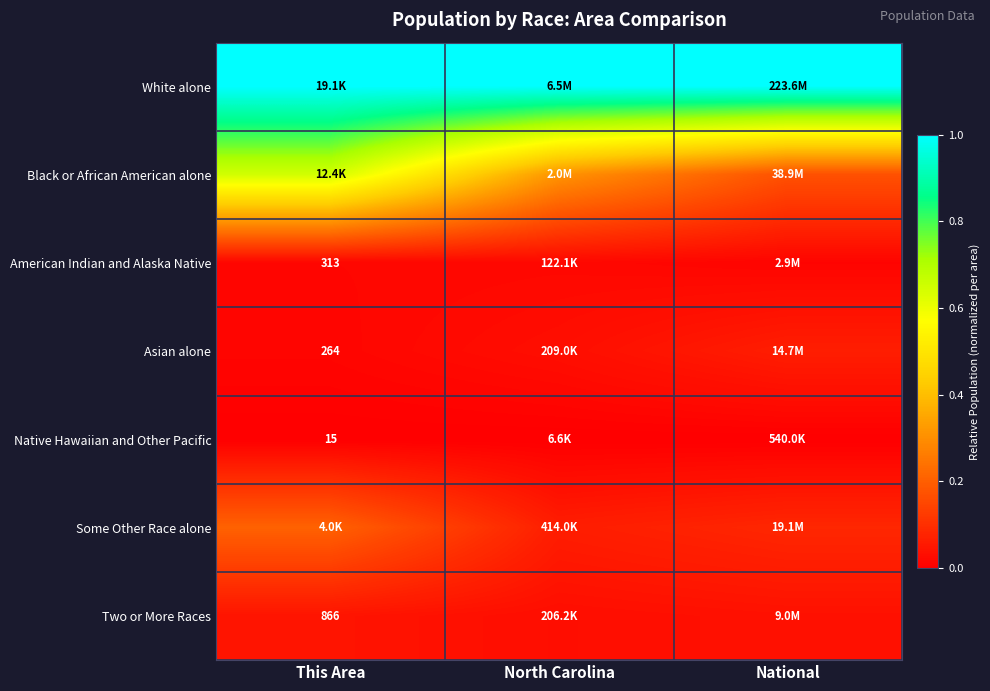

What value does the White alone series have at This Area?

1.0